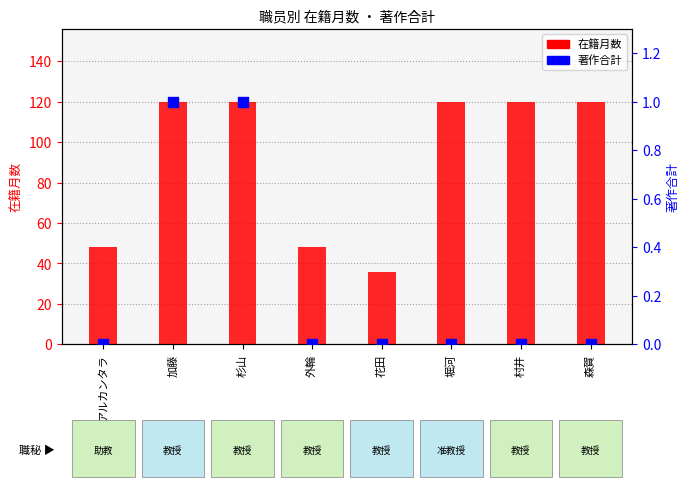

Which series reaches the minimum Y coordinate?

著作合計